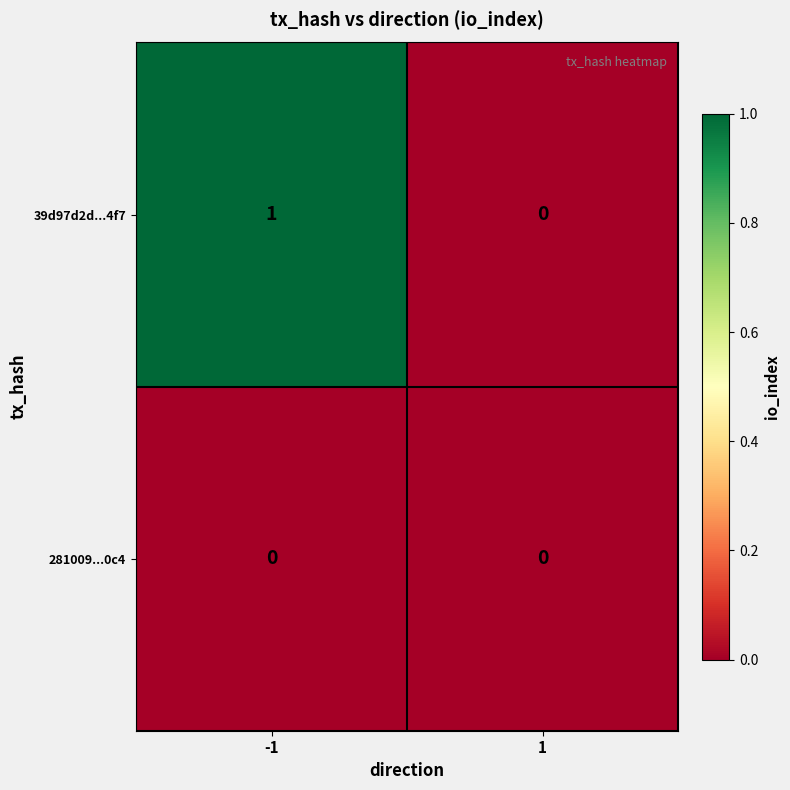

The 39d97d2d...4f7 series shows 0 at 1. True or false?

True